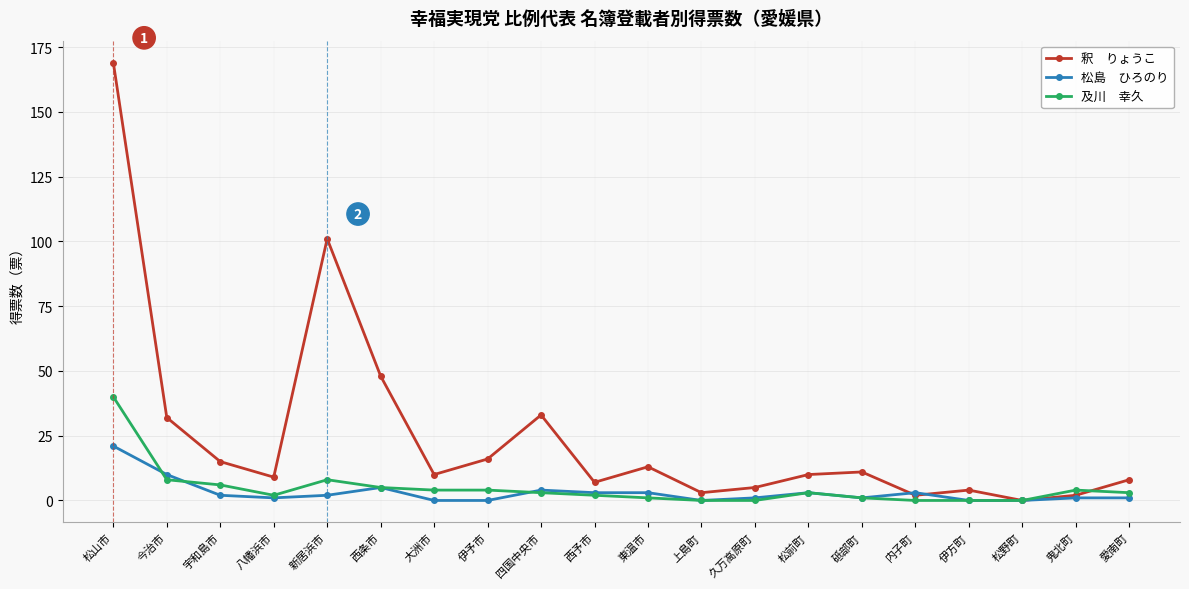

What is the difference between the highest and lowest values at 伊方町?

4